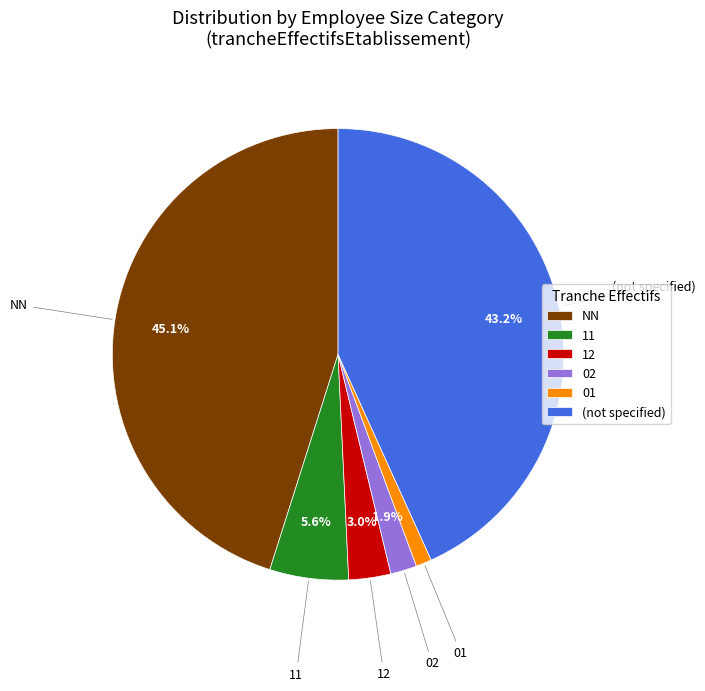

Does any single category account for the majority?

No